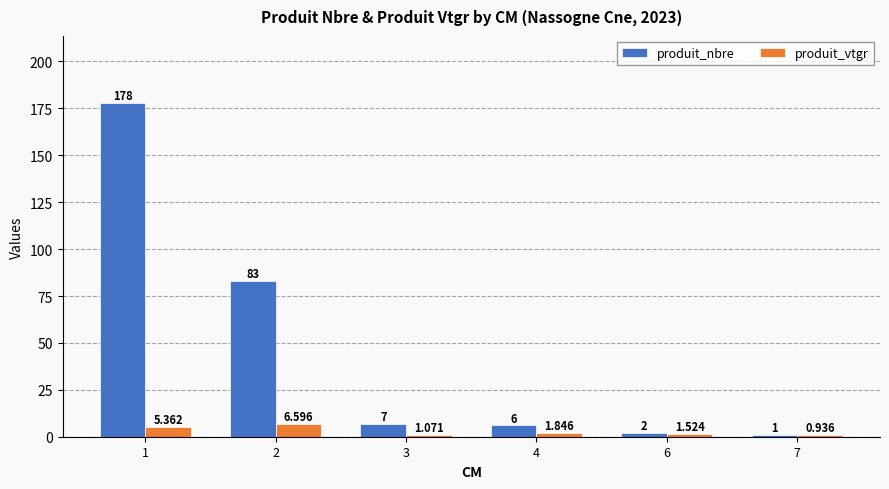

List the labels in order of produit_nbre value, smallest first.

7, 6, 4, 3, 2, 1